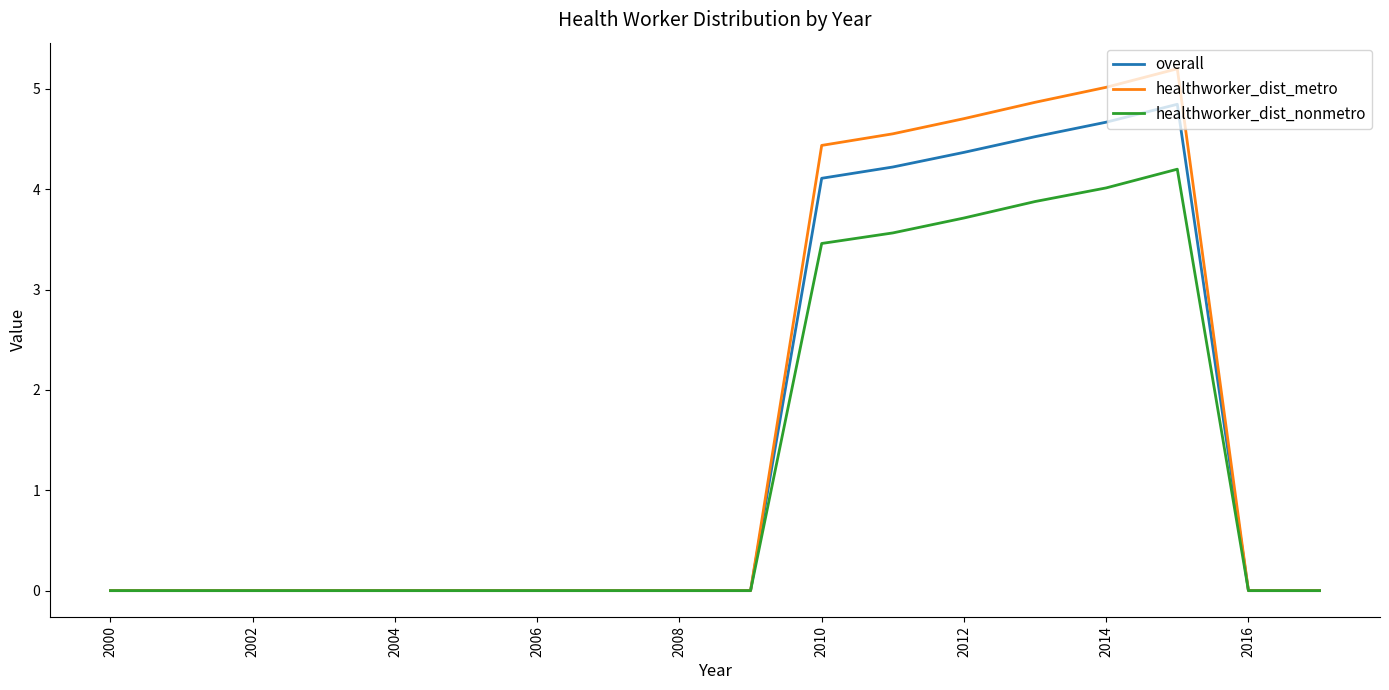

What is the maximum value for healthworker_dist_nonmetro?

4.2